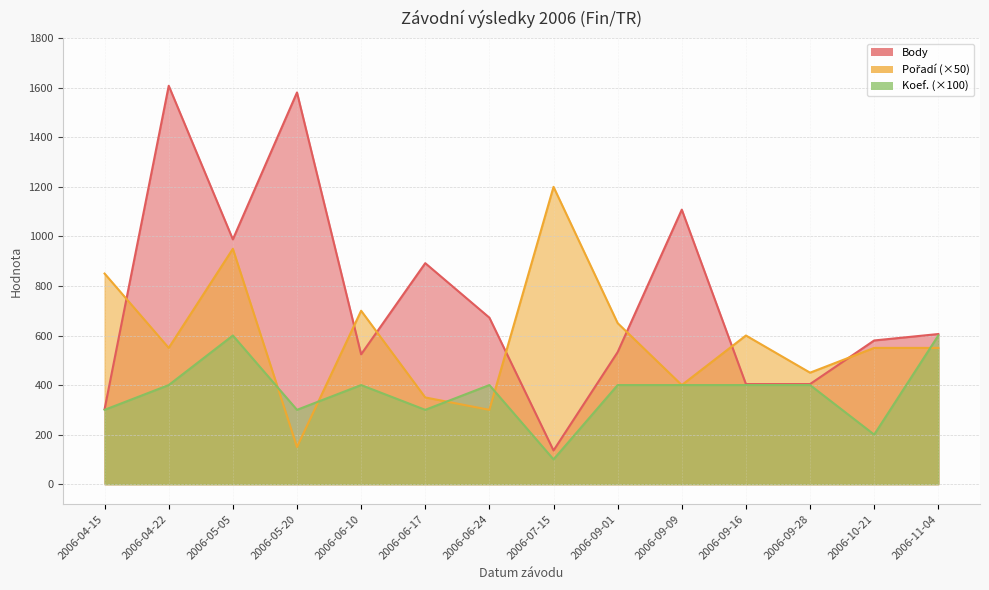

List the series in order of their overall mean, highest first.

Body, Pořadí, Koef.